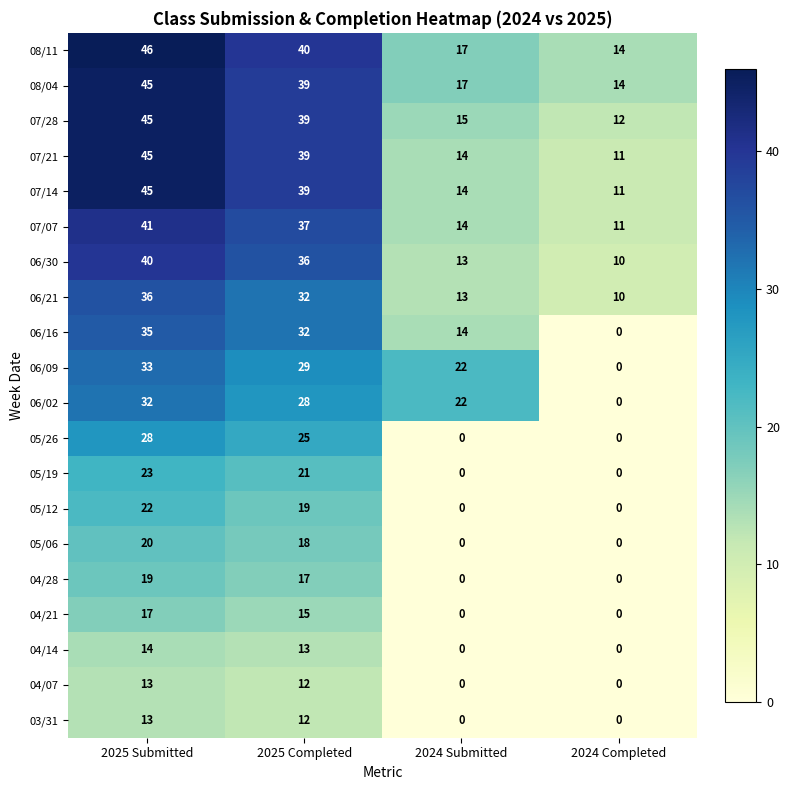

At how many categories does at least one series exceed 2?

4